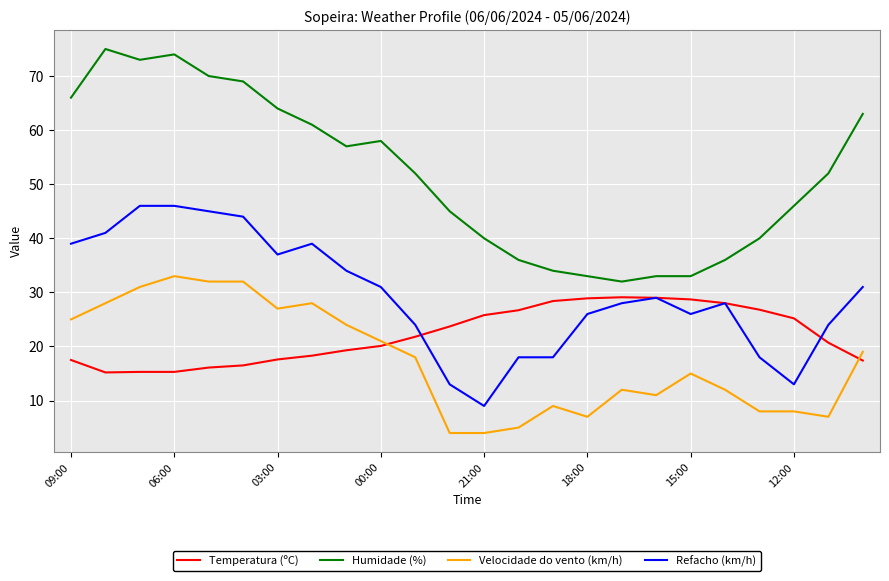

True or false: Humidade (%) and Temperatura (ºC) intersect in this chart.

False